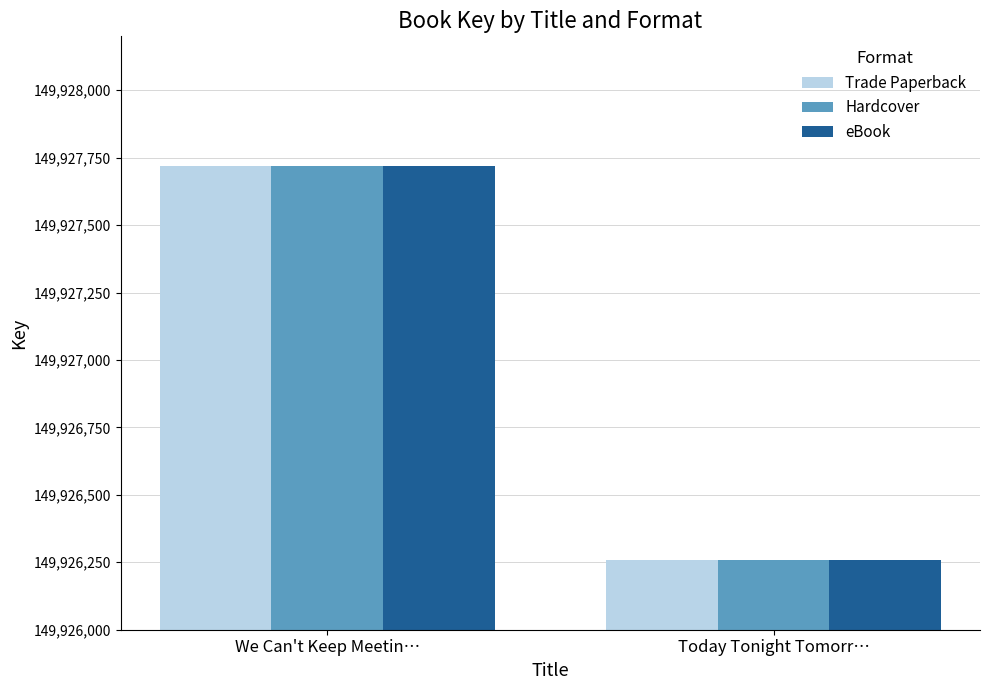

What is the sum of all eBook values?

299853976